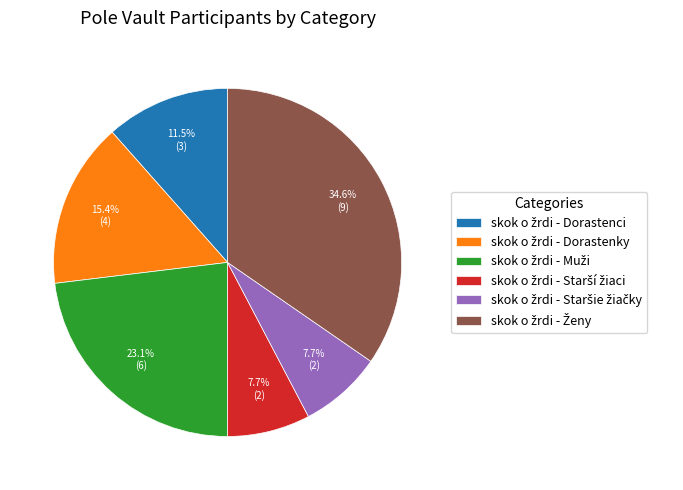

Does any single category account for the majority?

No